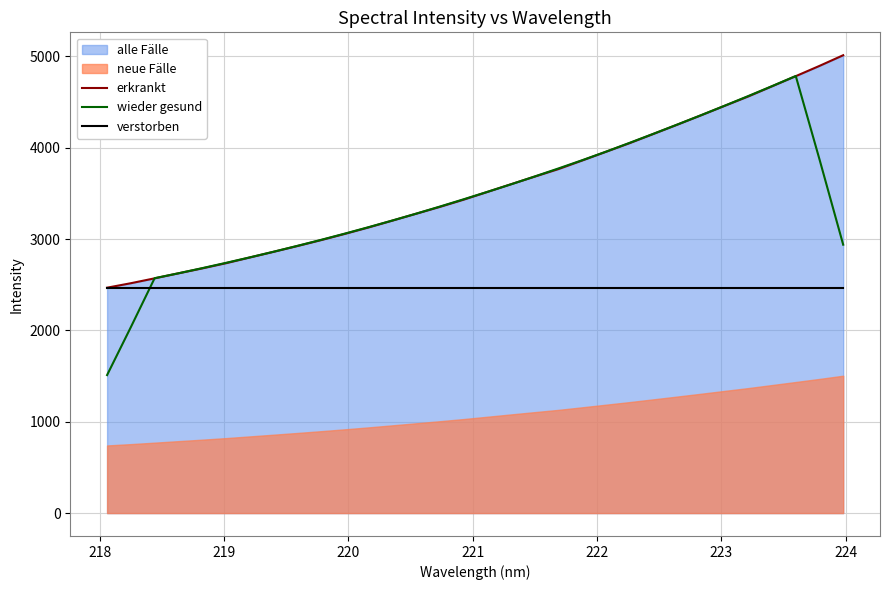

What is the highest value of the wieder gesund series?

4785.7